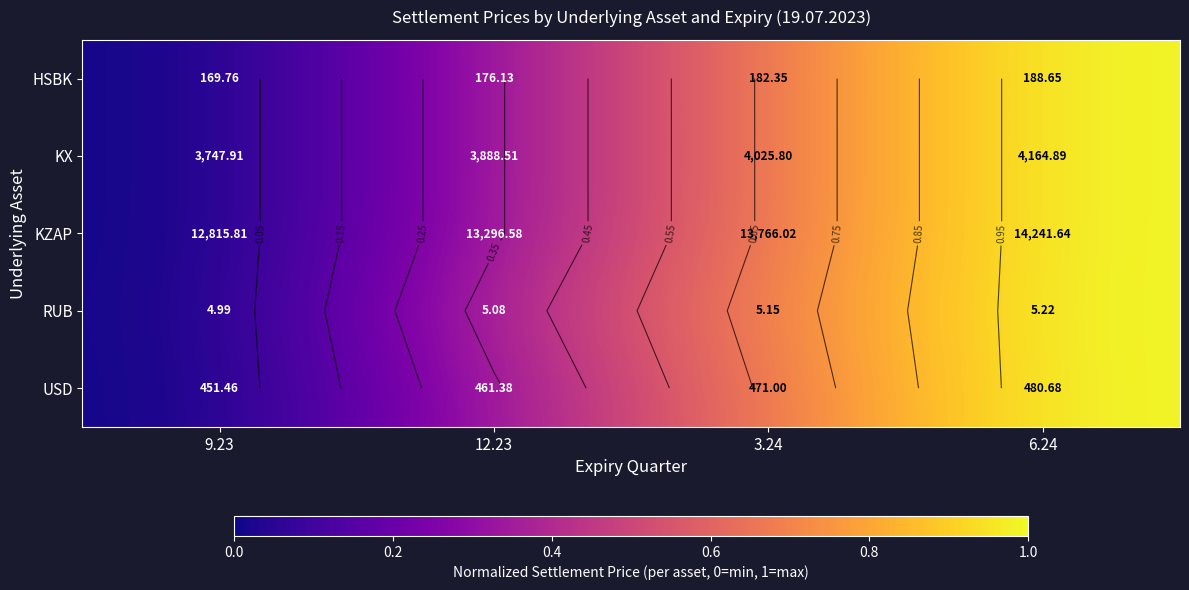

What is the highest value of the HSBK series?

1.0